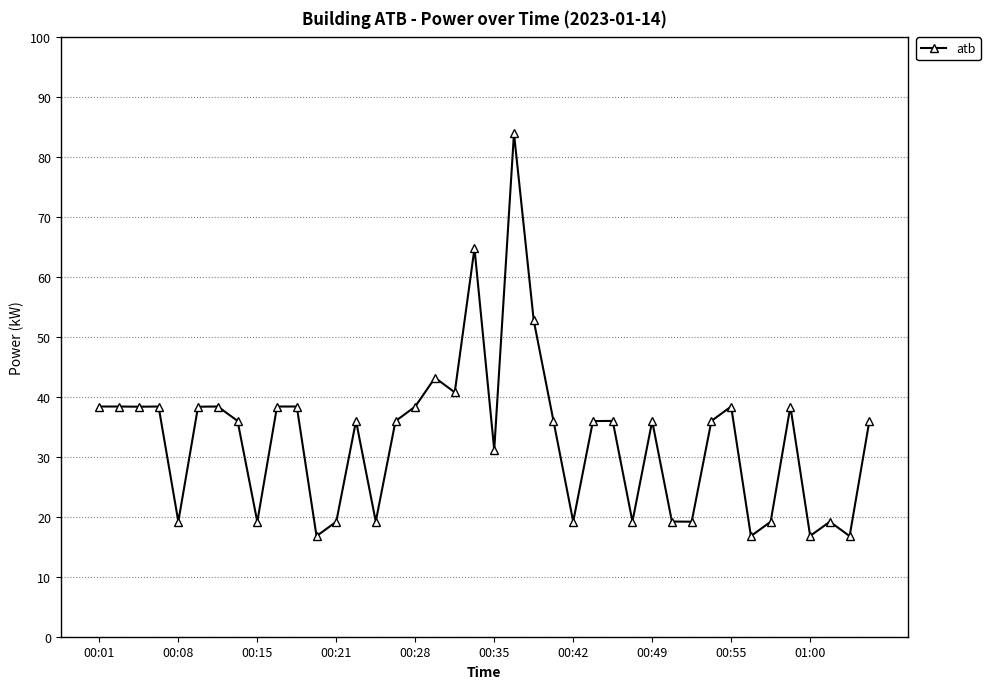

What is the maximum value shown in the chart?

84.0